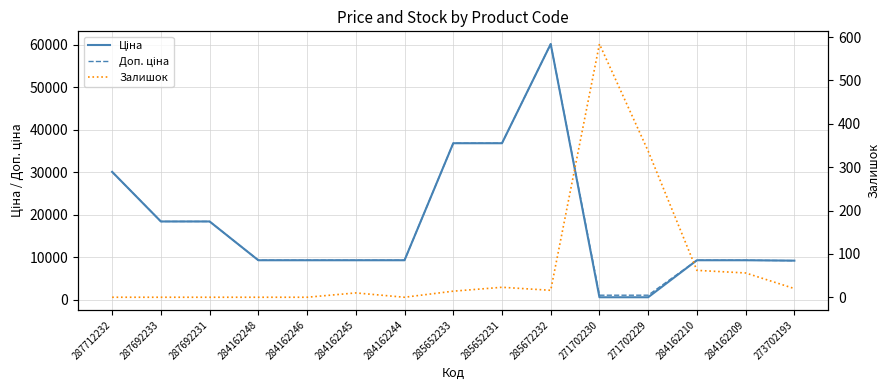

What is the difference between the highest and lowest values at 284162210?

9228.5